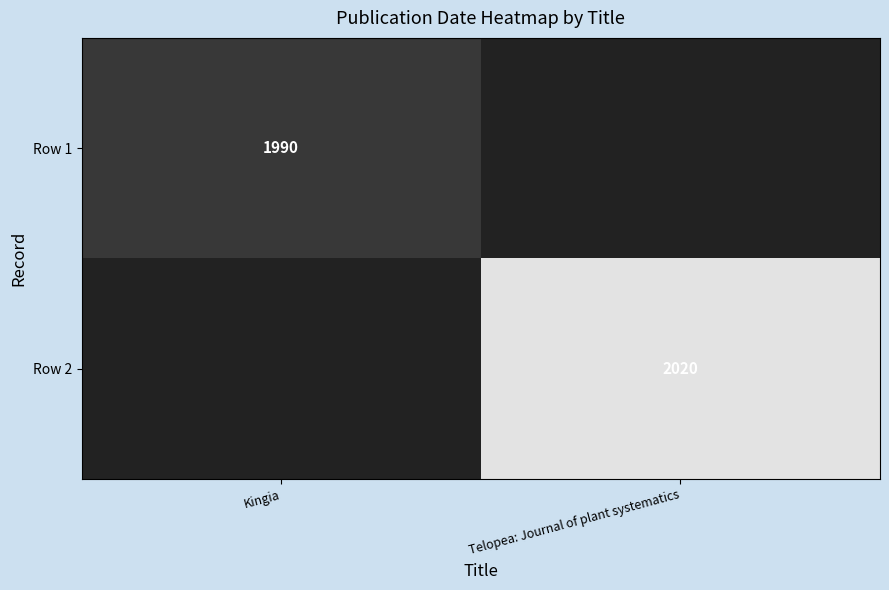

True or false: Row 1 has a value of 1351 at Kingia.

False